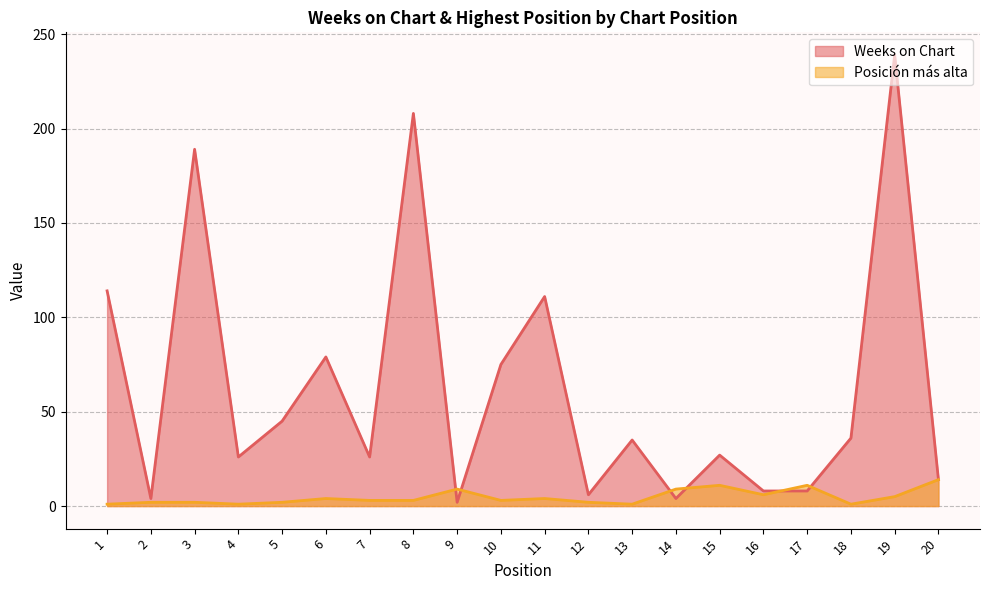

How many interior local valleys does the Weeks on Chart series have?

6